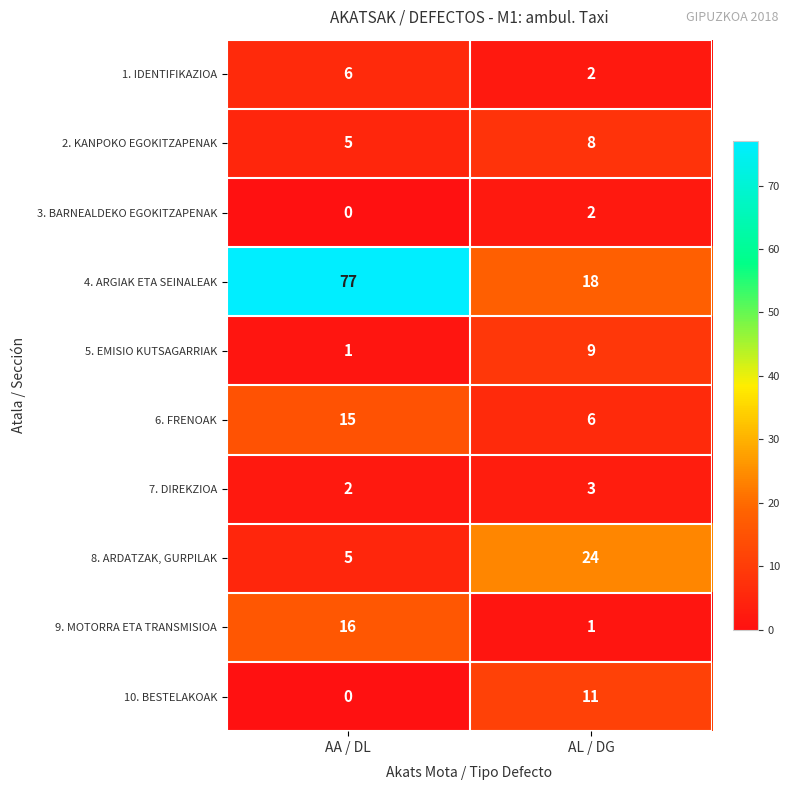

Rank the series by their maximum value, from highest to lowest.

4. ARGIAK ETA SEINALEAK, 8. ARDATZAK, GURPILAK, 9. MOTORRA ETA TRANSMISIOA, 6. FRENOAK, 10. BESTELAKOAK, 5. EMISIO KUTSAGARRIAK, 2. KANPOKO EGOKITZAPENAK, 1. IDENTIFIKAZIOA, 7. DIREKZIOA, 3. BARNEALDEKO EGOKITZAPENAK